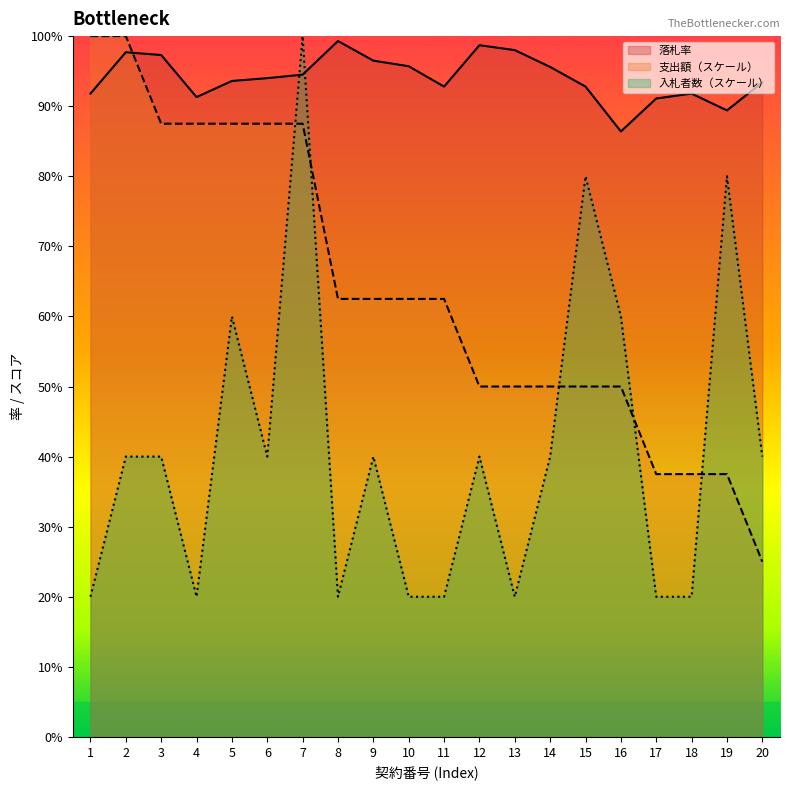

What is the approximate value of 落札率 at 19?

89.4